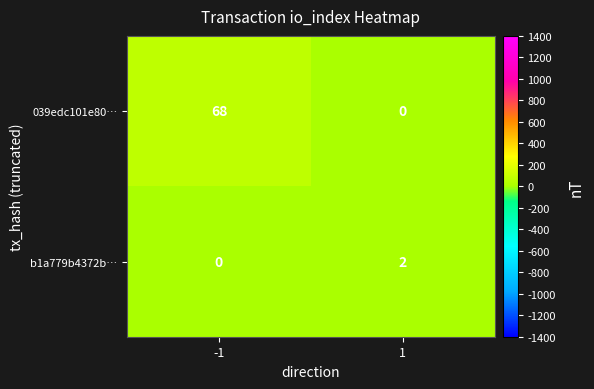

At how many categories does at least one series exceed 65?

1